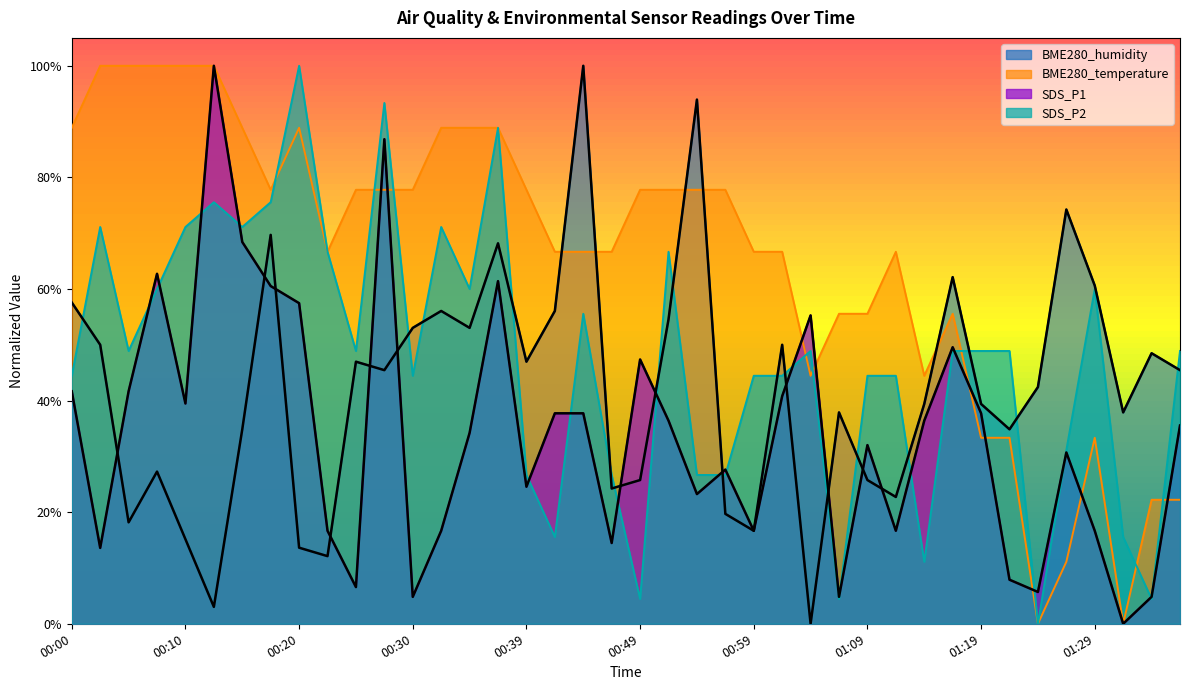

Rank the series at 01:02 from lowest to highest value.

SDS_P1, SDS_P2, BME280_humidity, BME280_temperature